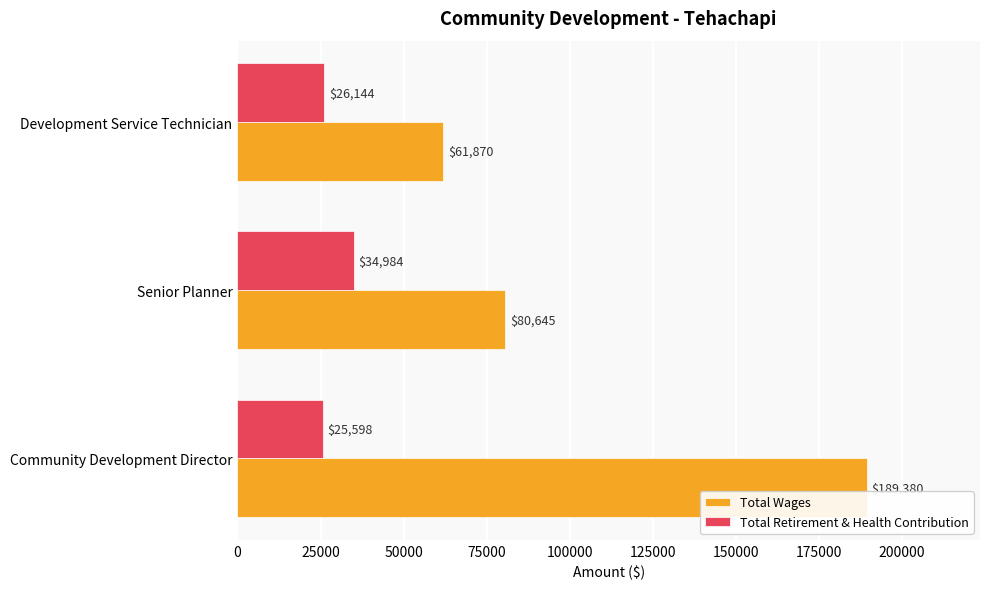

Which category has the highest value in the Total Wages series?

Community Development Director